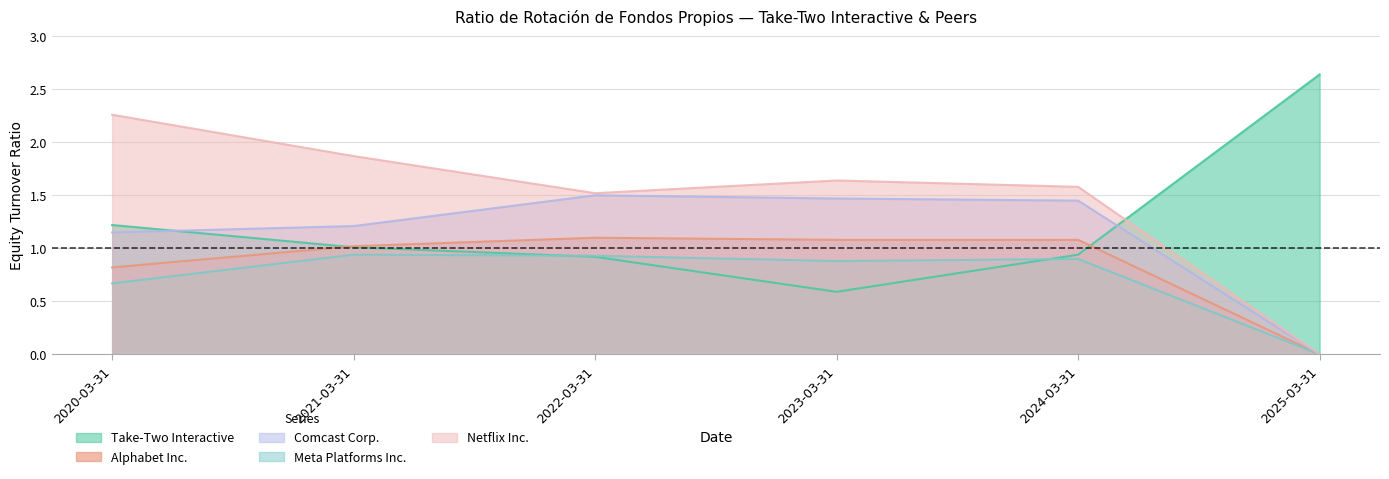

The Netflix Inc. series shows 0.8 at 2024-03-31. True or false?

False